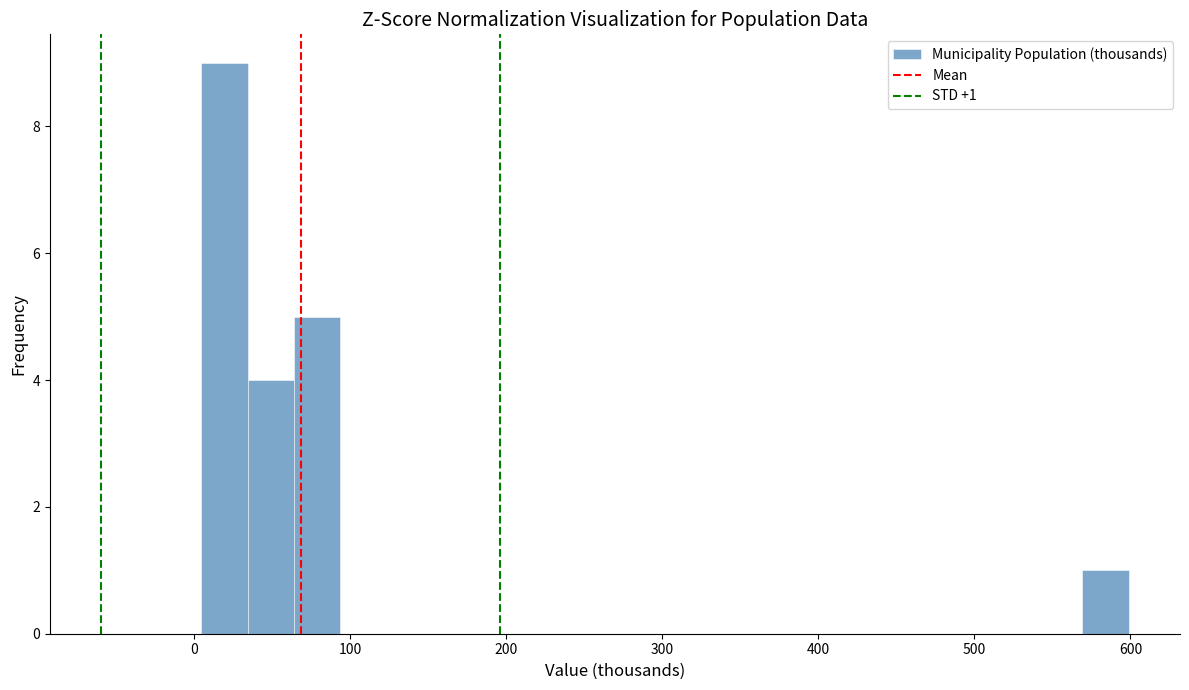

Read against the x-axis, roughly where is the centre of the tallest bar?

20